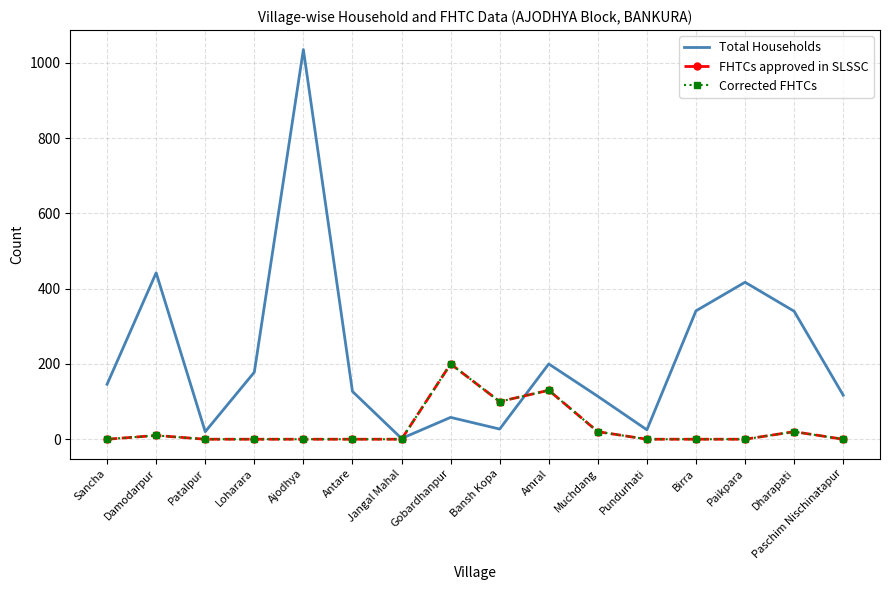

Is this an area chart (filled region under the line)?

No